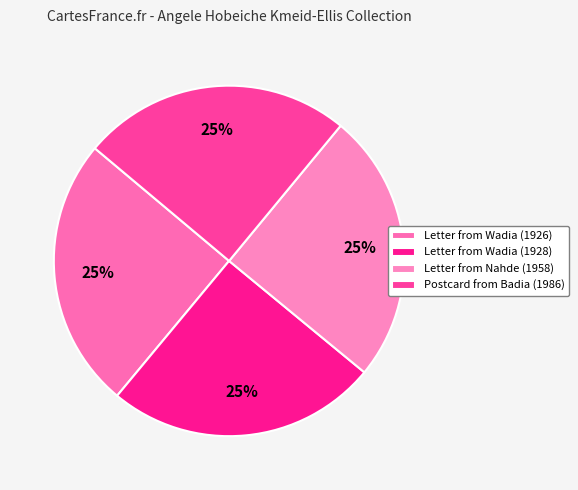

Rank the categories by value from highest to lowest.

Letter from Wadia (1926), Letter from Wadia (1928), Letter from Nahde (1958), Postcard from Badia (1986)